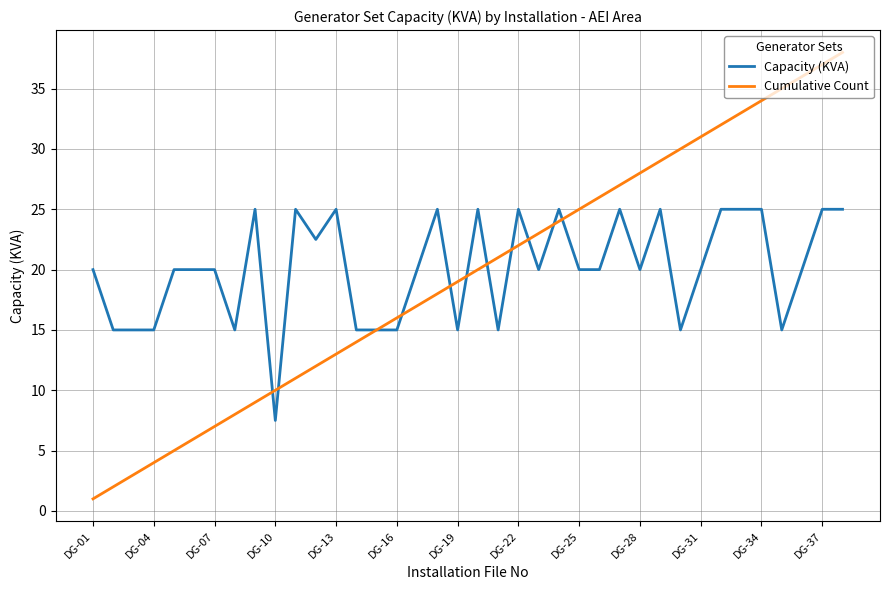

List the series in order of their peak value, highest first.

Cumulative Count, Capacity (KVA)